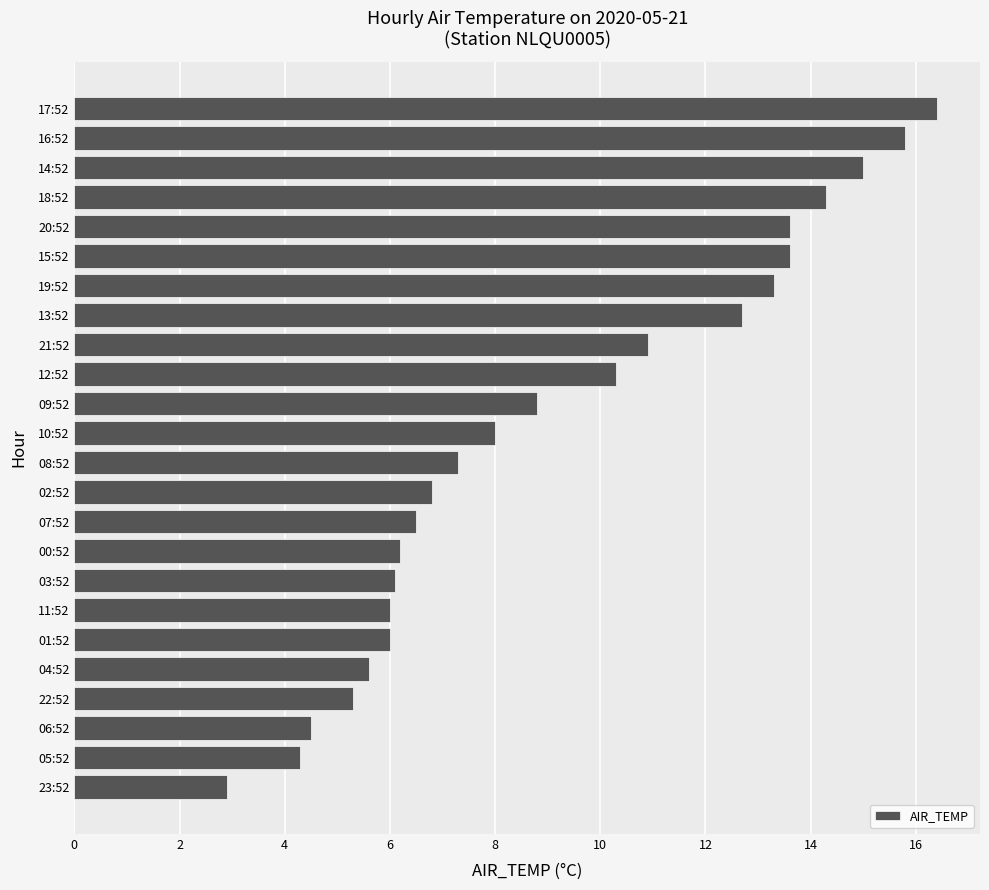

What is the change in value from 14:52 to 16:52?

+0.8